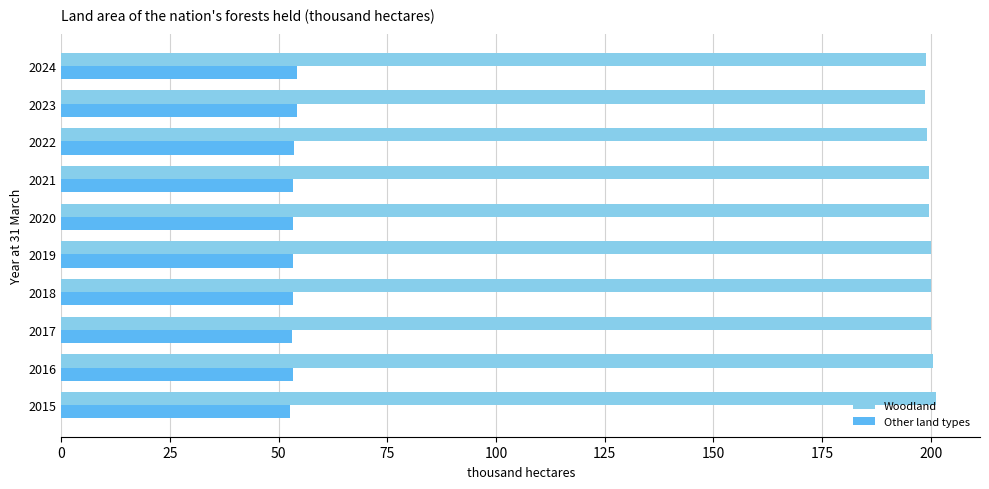

At how many categories does at least one series exceed 89?

10